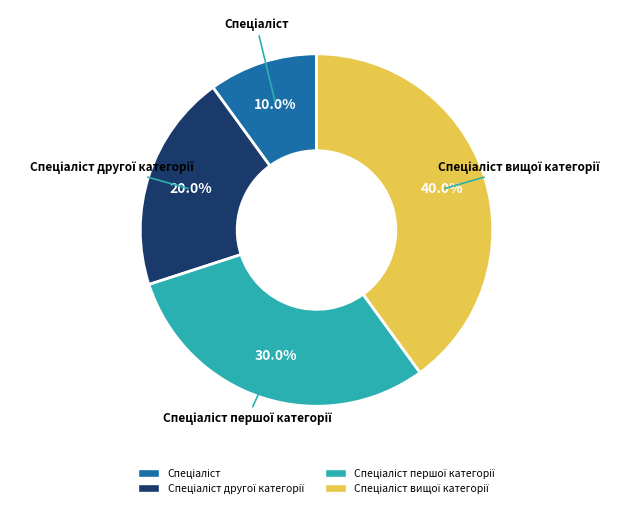

Is there any slice that represents more than half of the pie?

No